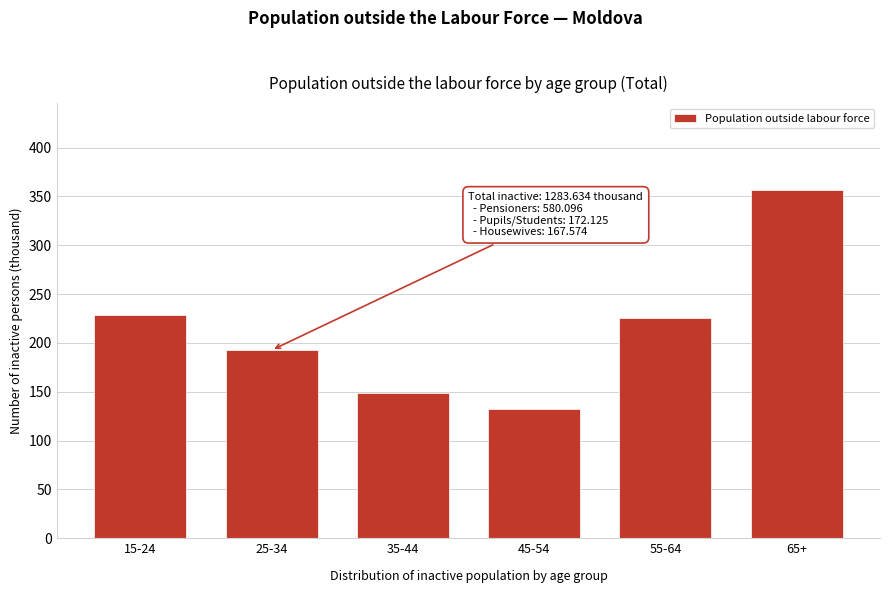

Reading left to right, transcribe all the data shown in this chart.

15-24=228.3	25-34=192.6	35-44=149.0	45-54=132.3	55-64=225.0	65+=356.4